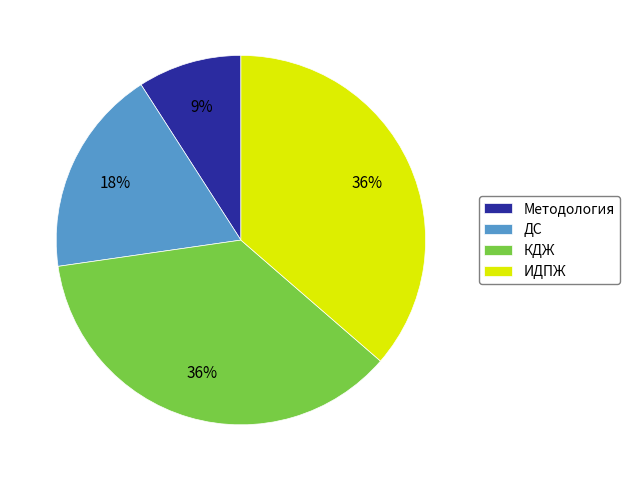

Is the sum of ИДПЖ and Методология greater than half?

No